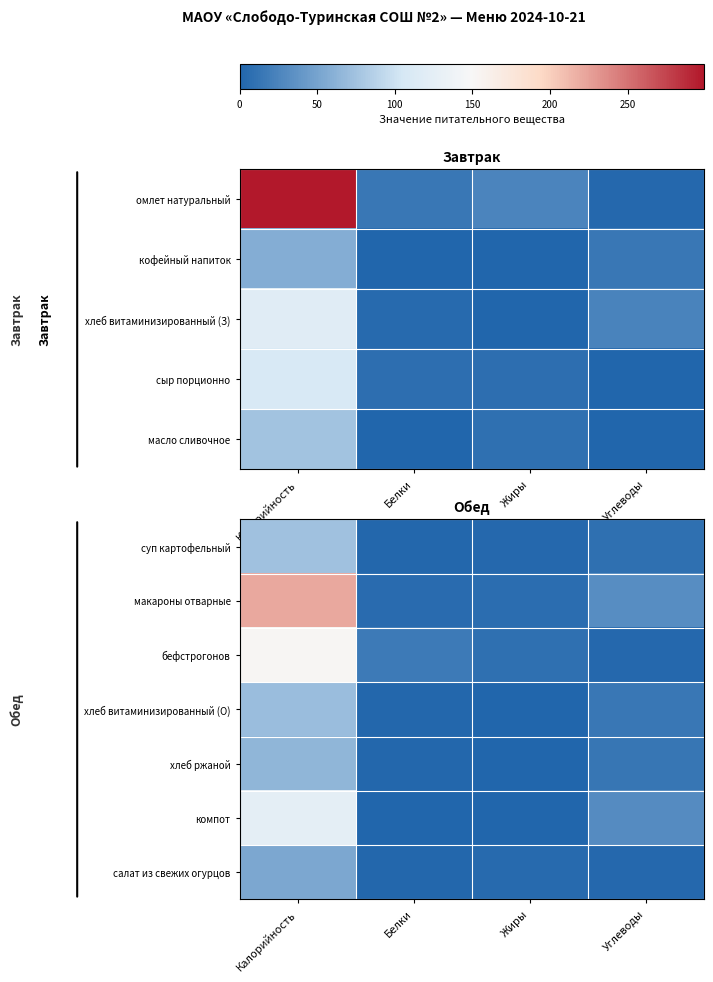

What is the difference between the салат из свежих огурцов values at Калорийность and Белки?

51.8